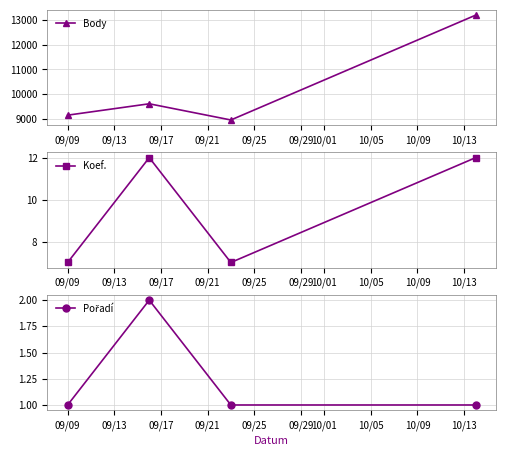

What is the difference between the maximum and second lowest values in the Koef. series?

5